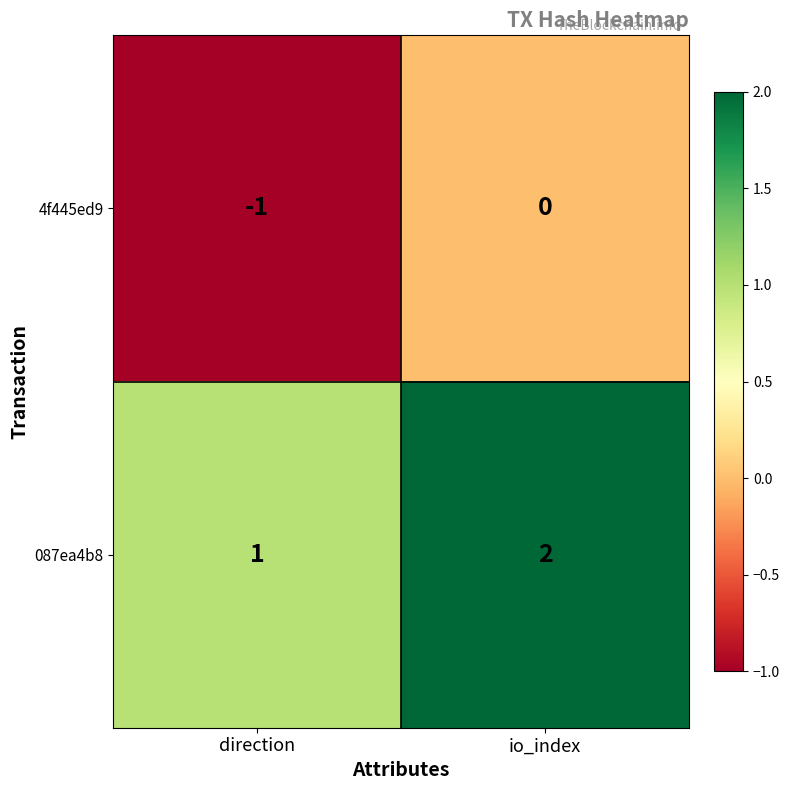

What is the sum of the 087ea4b8 values at io_index and direction?

3